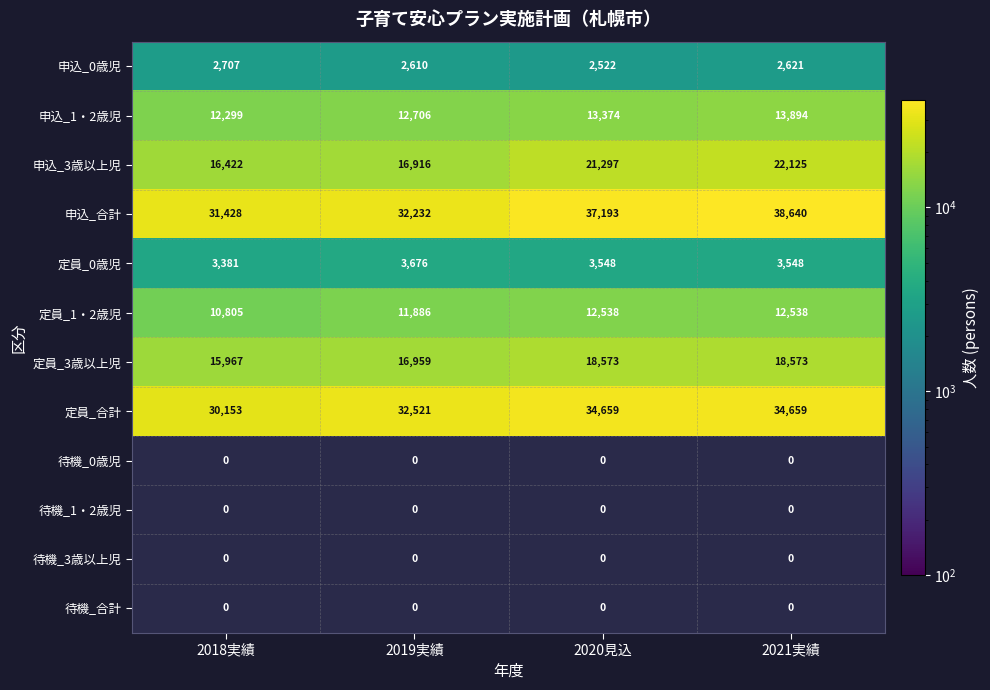

What is the difference between the maximum and second lowest values in the 定員_0歳児 series?

128